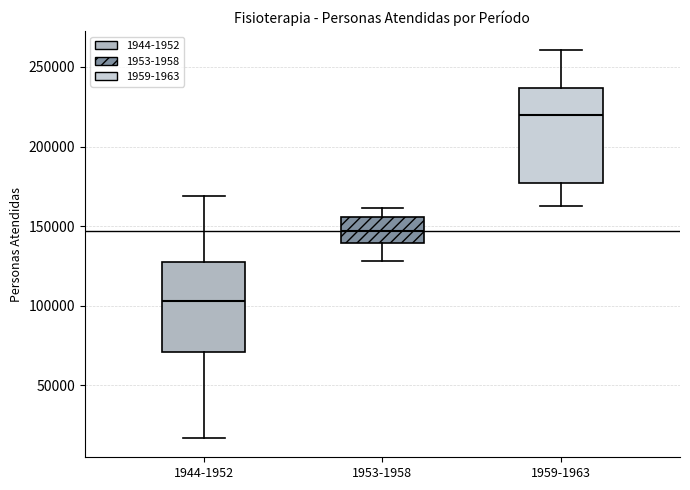

Reading left to right, transcribe this box plot: for each box, give where its median line is, the range the box spans, and where its two whiskers end, as read against the y-axis. The values are not printed on the chart, so give them approximately, as read against the axis.

1944-1952: median 105000, box 70000 to 130000, whiskers 15000 to 170000
1953-1958: median 145000, box 140000 to 155000, whiskers 130000 to 160000
1959-1963: median 220000, box 175000 to 235000, whiskers 160000 to 260000